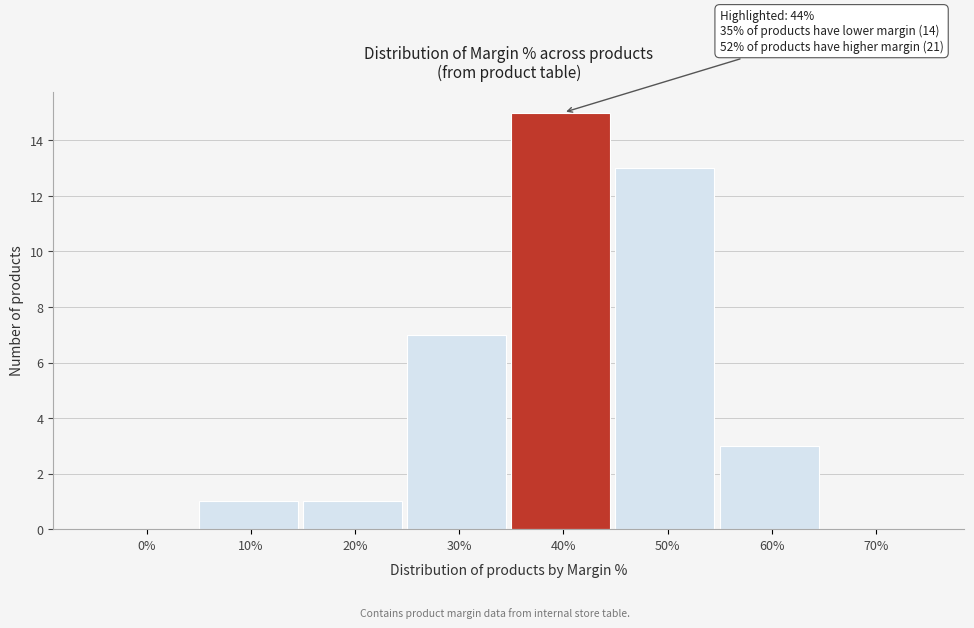

Reading left to right, transcribe all the data shown in this chart.

0%=0	10%=1	20%=1	30%=7	40%=15	50%=13	60%=3	70%=0